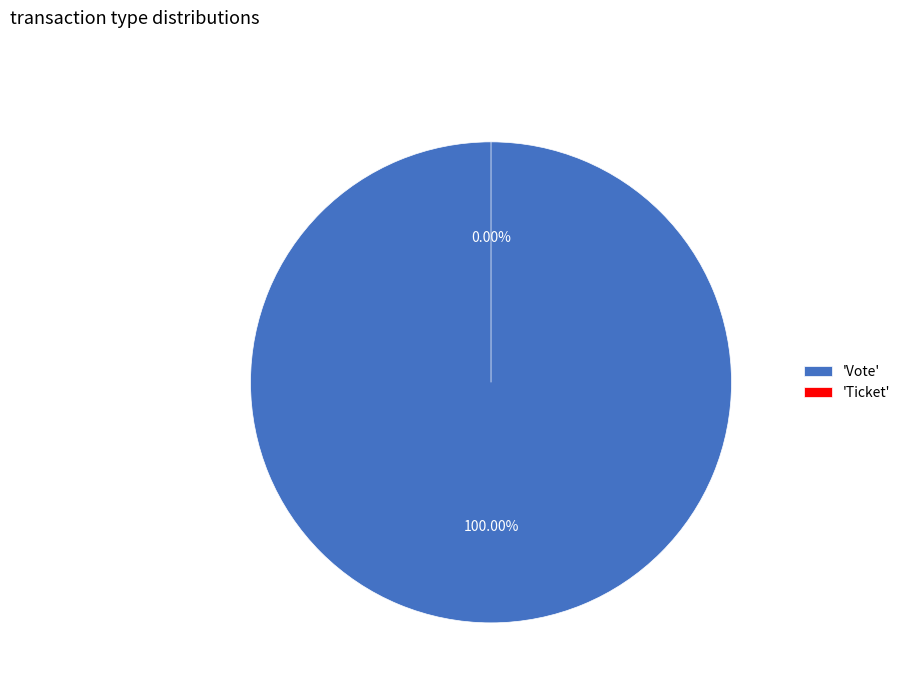

To the nearest percent, what portion does Vote represent?

100%